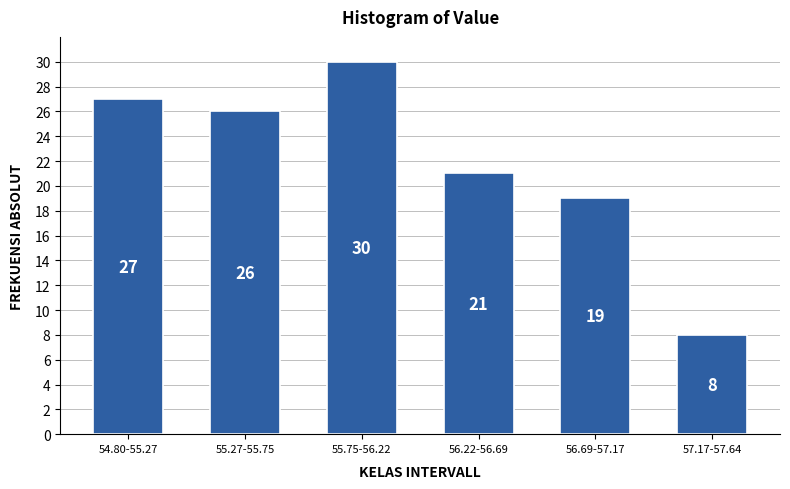

Reading left to right, transcribe all the data shown in this chart.

27	26	30	21	19	8